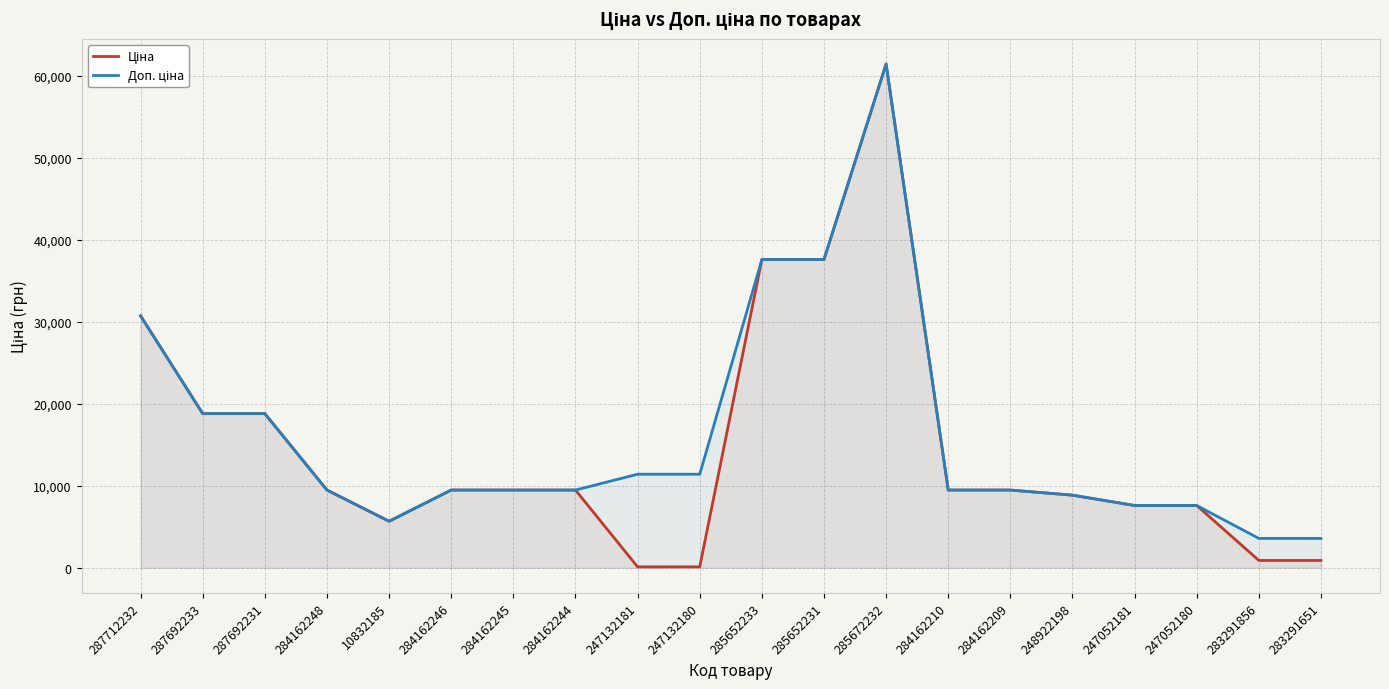

At which label does Ціна first exceed 9480?

287712232